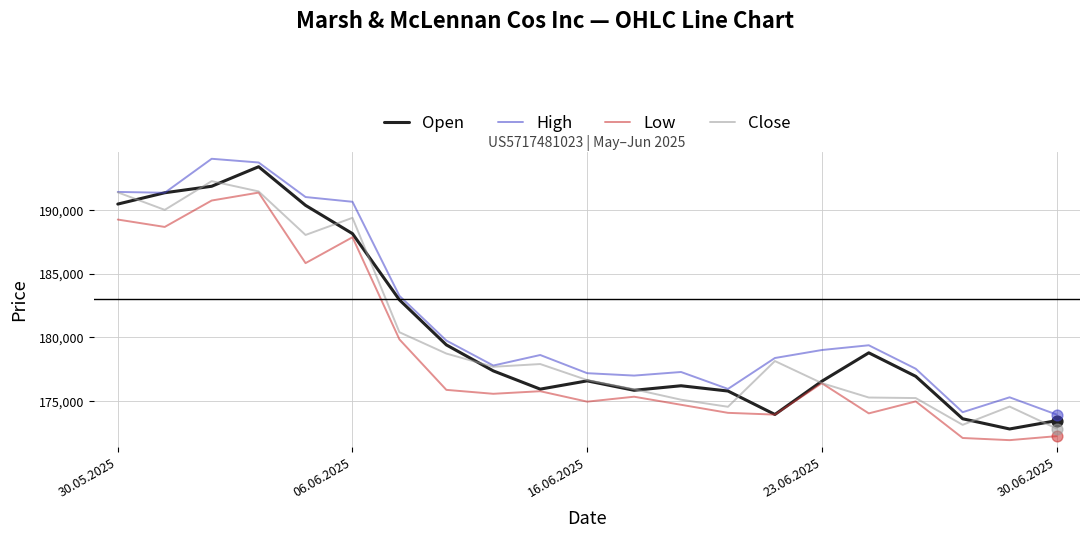

What is the highest value of the Close series?

192245